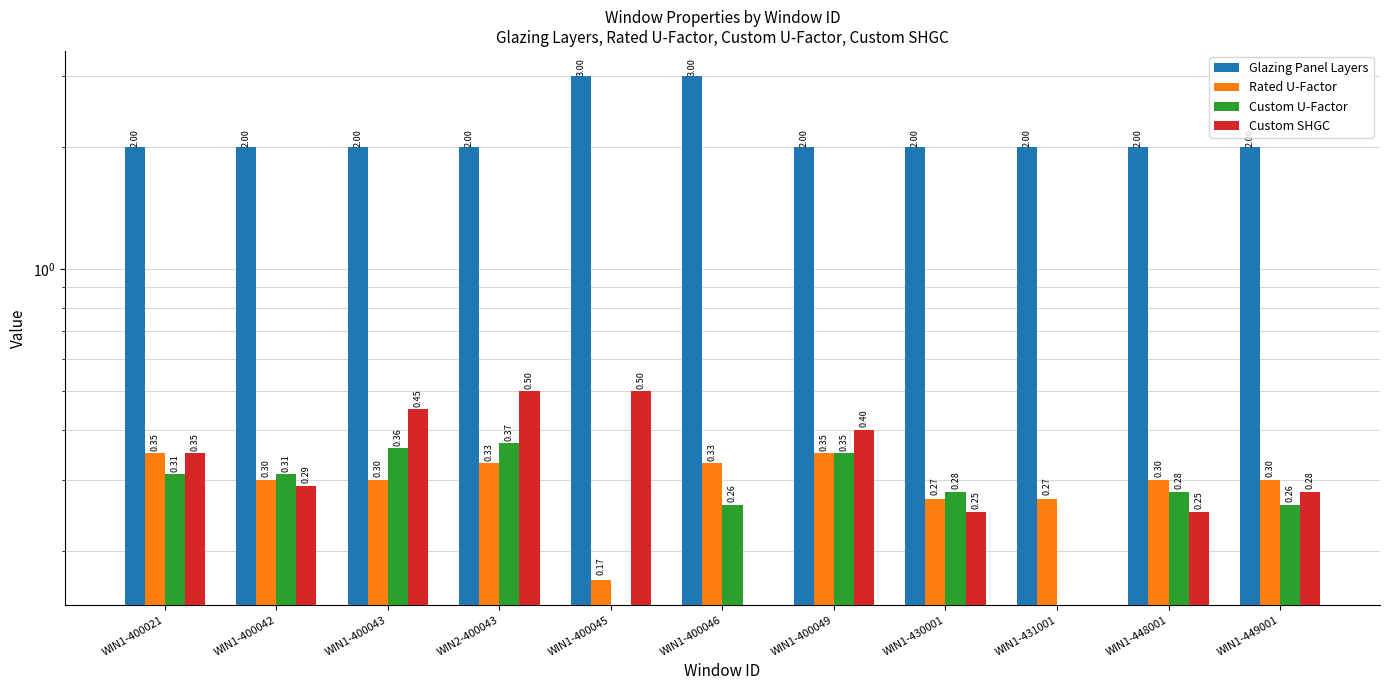

Rank the series at WIN1-430001 from highest to lowest value.

Glazing Panel Layers, Custom U-Factor, Rated U-Factor, Custom SHGC